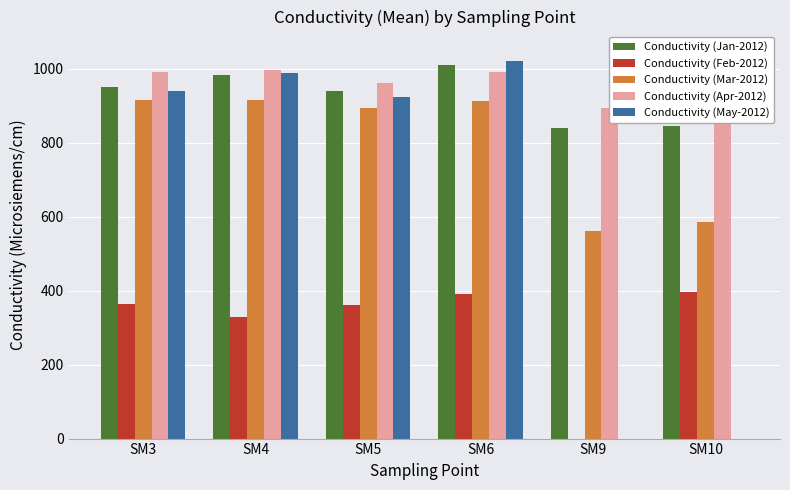

Which series changed the most between SM3 and SM10?

Conductivity (May-2012)